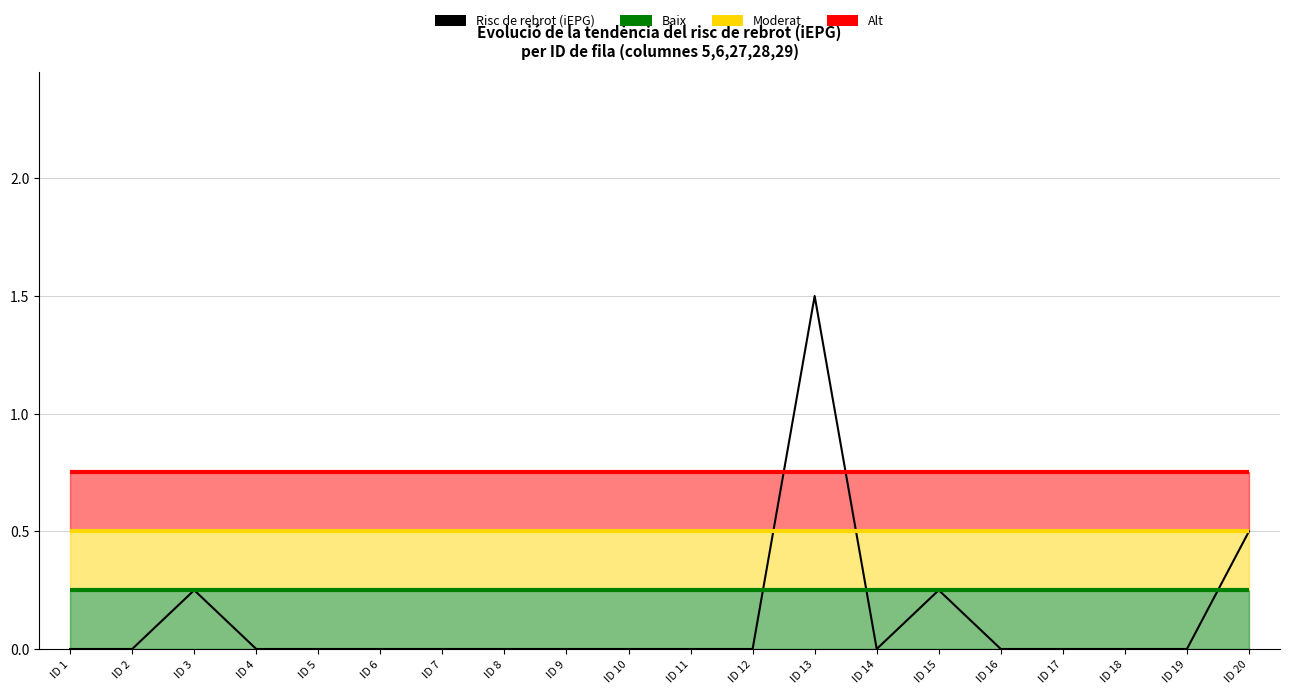

How many values in Risc de rebrot (iEPG) are above zero?

4